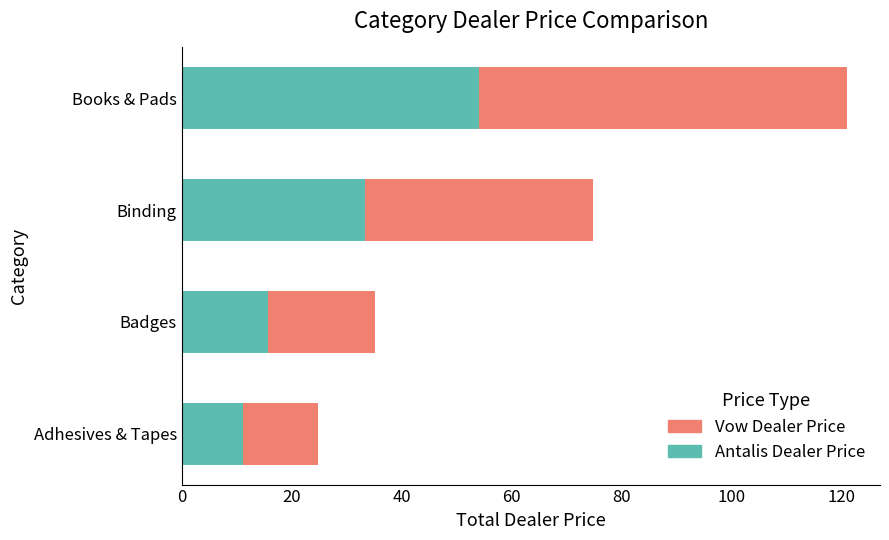

What is the maximum value for Antalis Dealer Price?

54.1